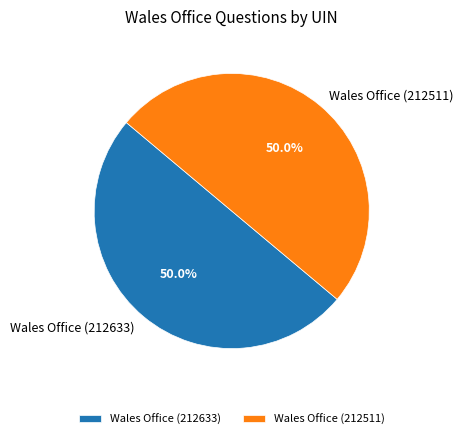

How many slices are in this pie chart?

2